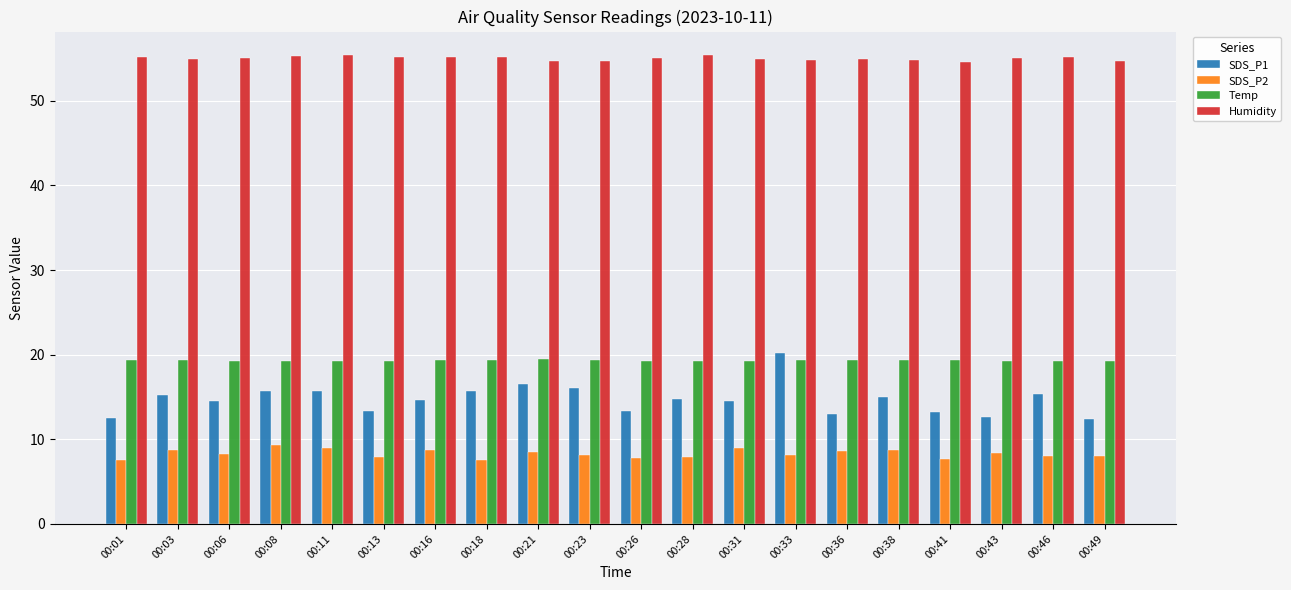

The value of Humidity at 00:49 is 26.3. True or false?

False